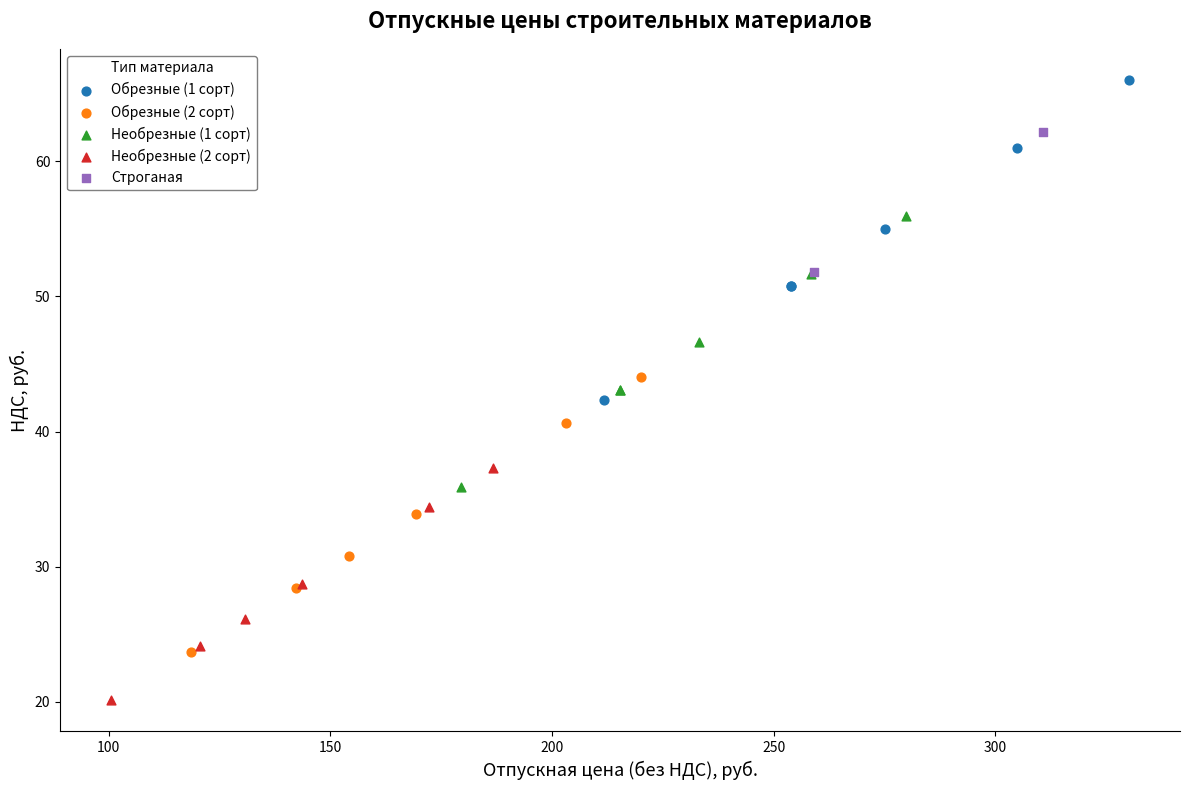

Which series has the widest spread of Y values?

Обрезные (1 сорт)